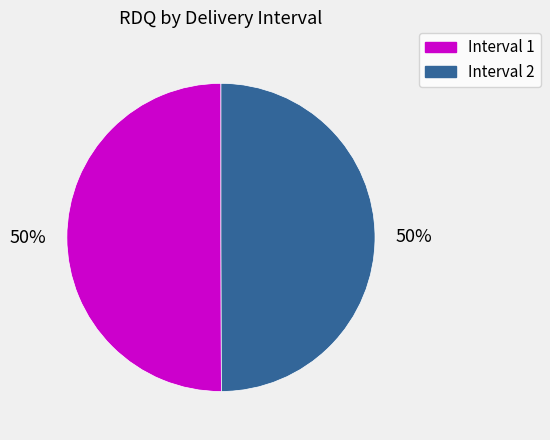

To the nearest percent, what percentage of the pie is Interval 2?

50%